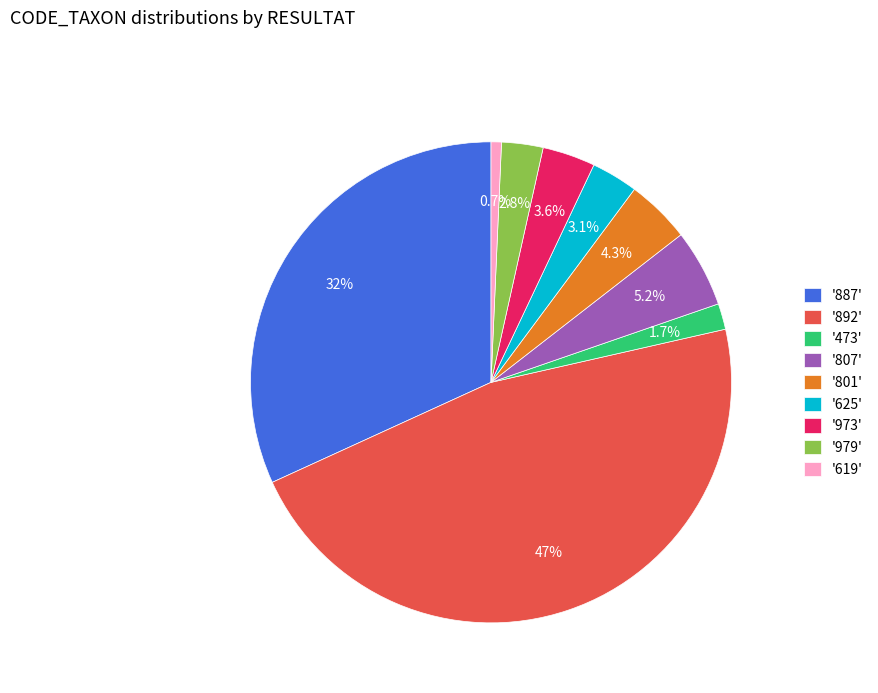

What percentage is NOT represented by '807'?

94.8%